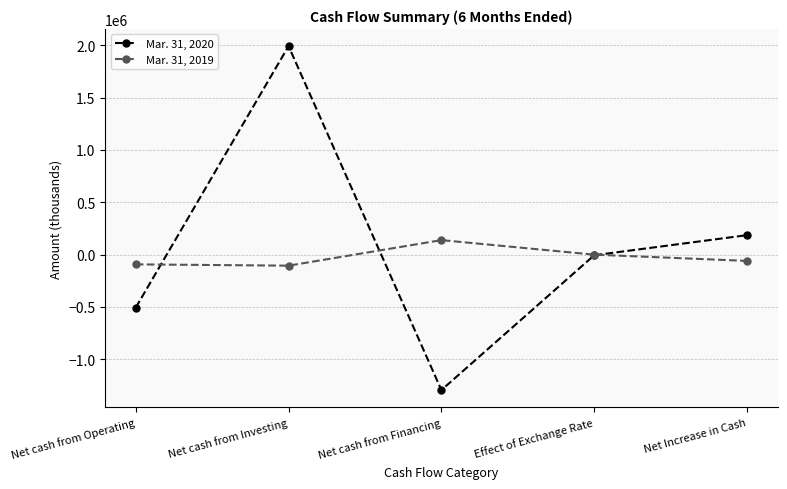

What is the highest value of the Mar. 31, 2020 series?

1991054